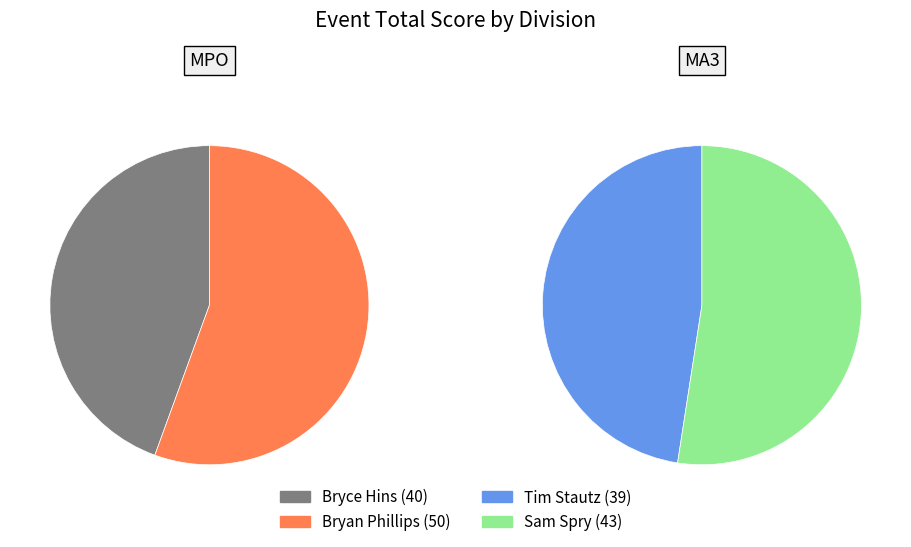

What is the largest slice in the pie chart?

Bryan Phillips